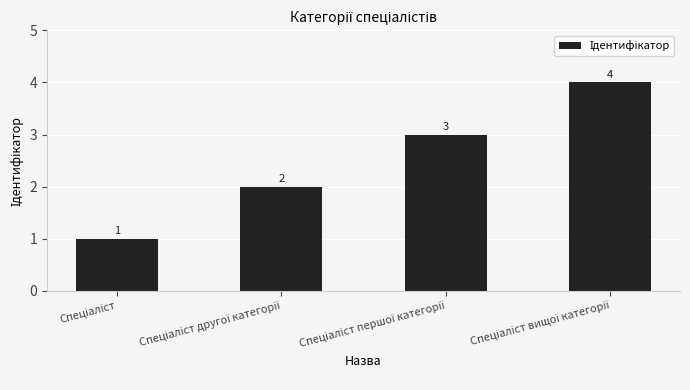

Count the number of data series in this chart.

1